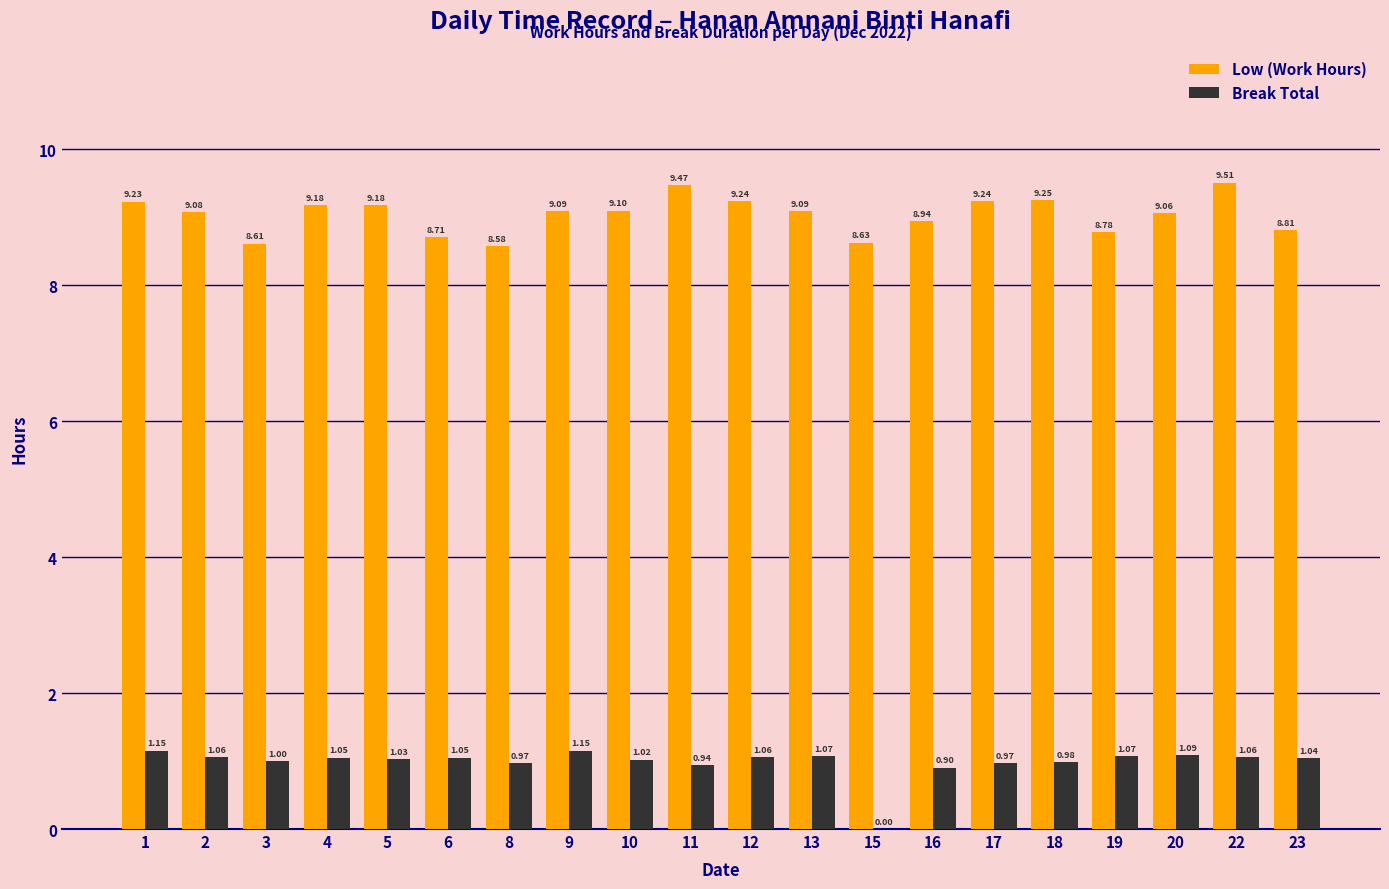

What is the sum of the Break Total values at 5 and 18?

2.0